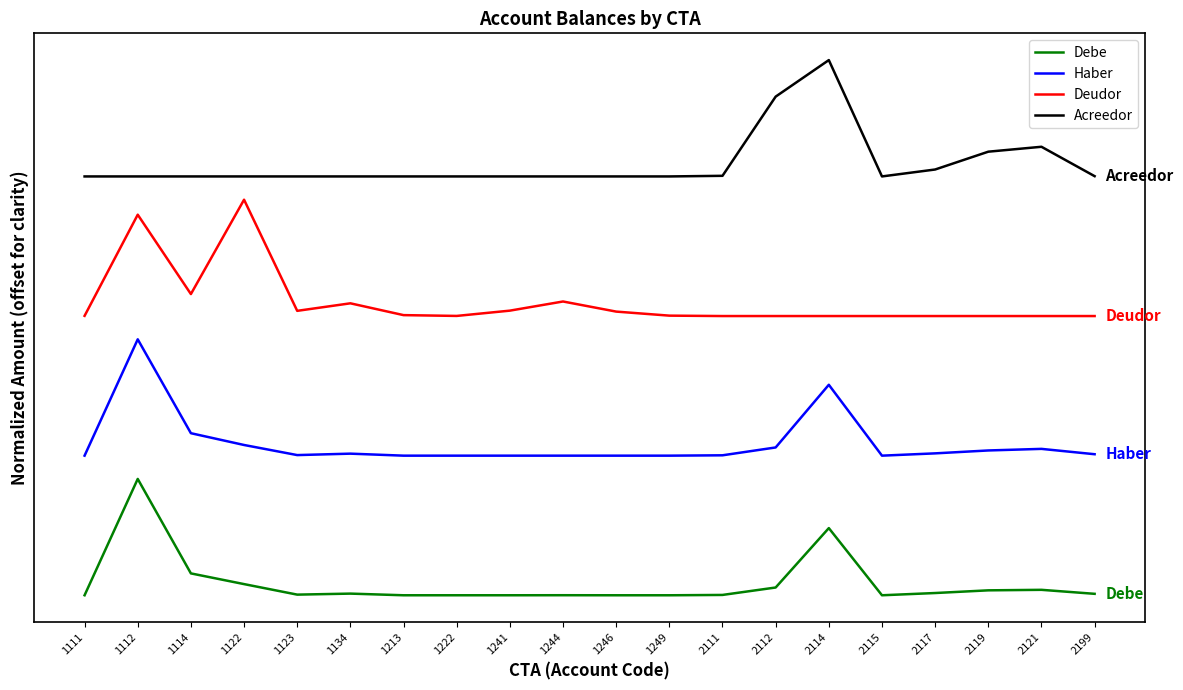

Does the chart have visible grid lines?

No